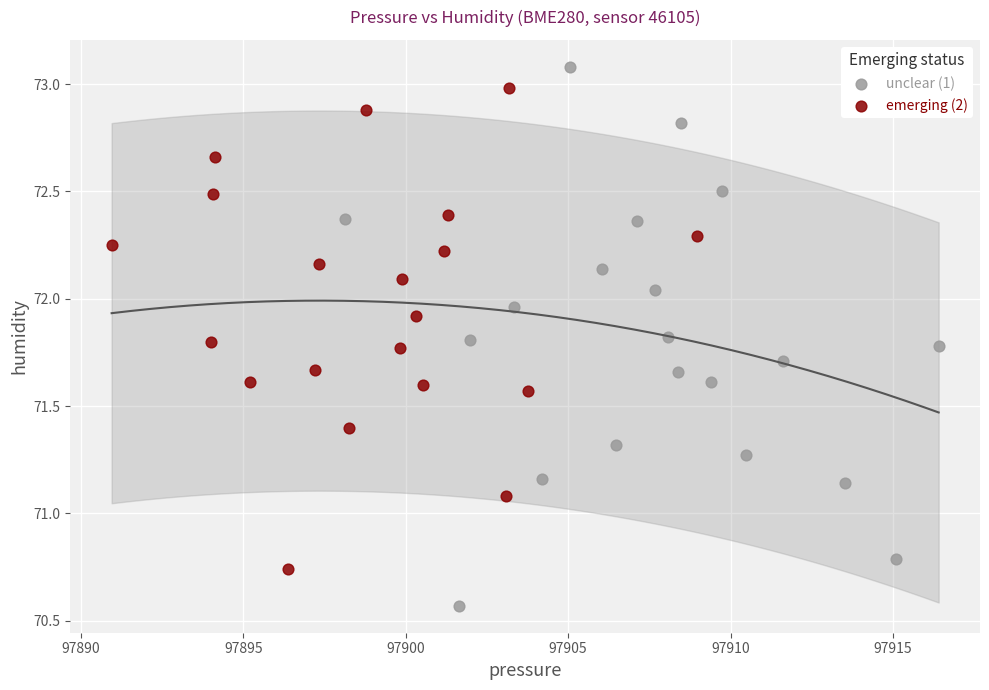

Which series reaches the minimum Y coordinate?

unclear (1)